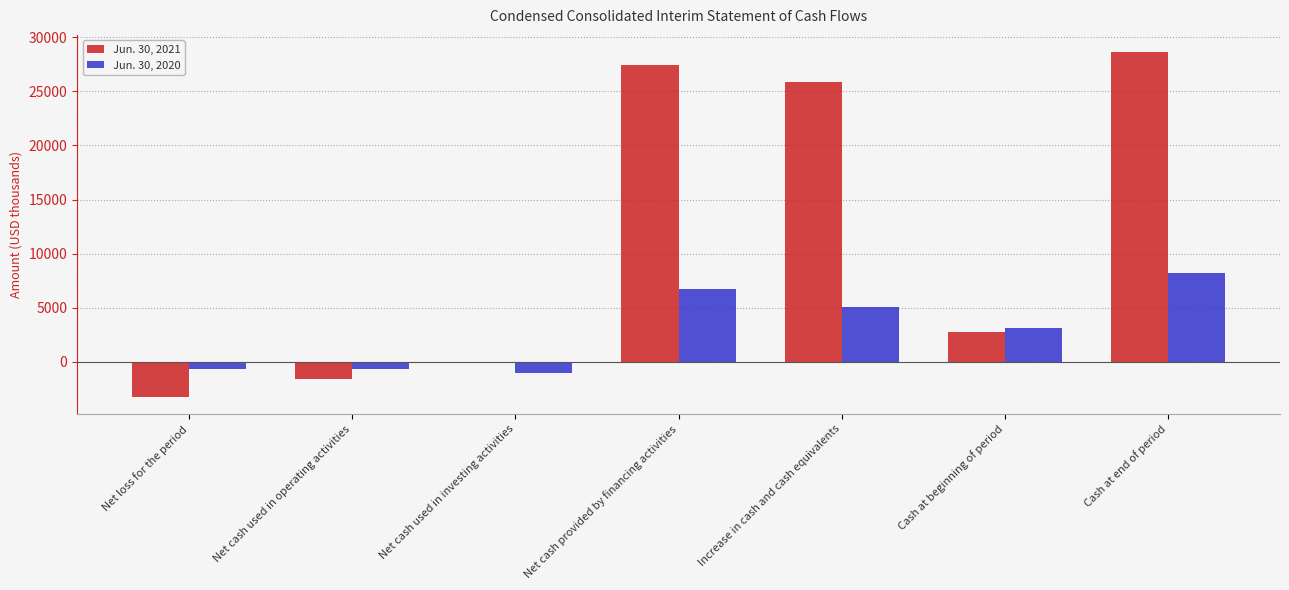

How many positive values does the Jun. 30, 2020 series have?

4